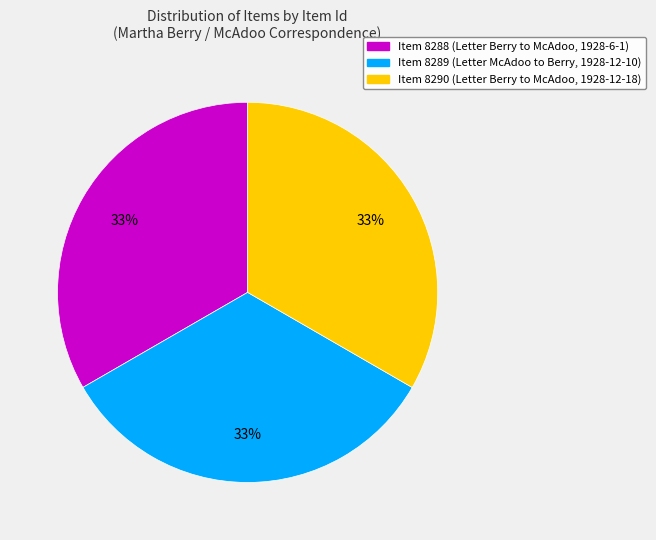

What is the ratio of the value at Item 8290 (Letter Berry to McAdoo, 1928-12-18) to the value at Item 8288 (Letter Berry to McAdoo, 1928-6-1)?

1.0